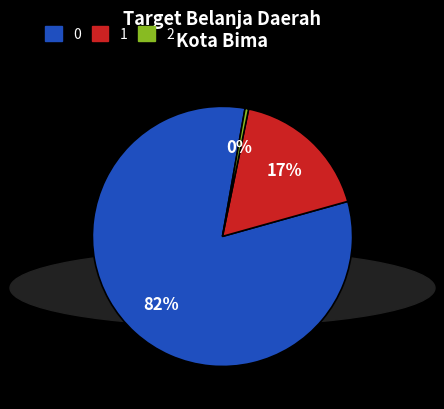

How many slices are in this pie chart?

3